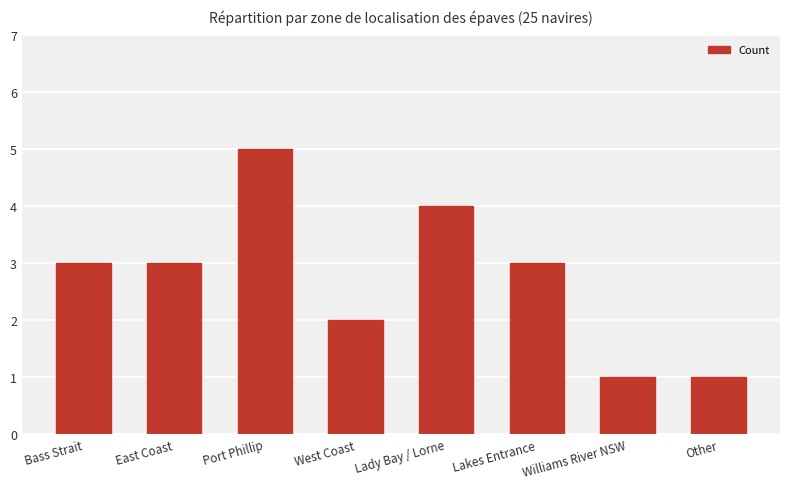

What is the change in value from Lady Bay / Lorne to Williams River NSW?

-3